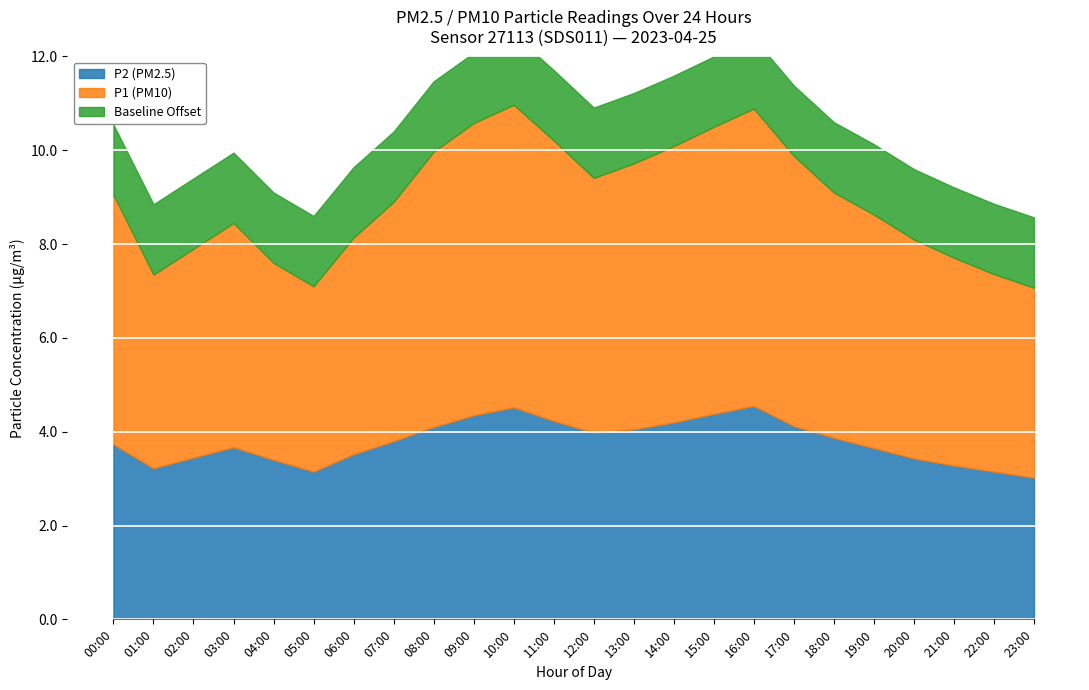

What is the greatest value displayed?

6.5